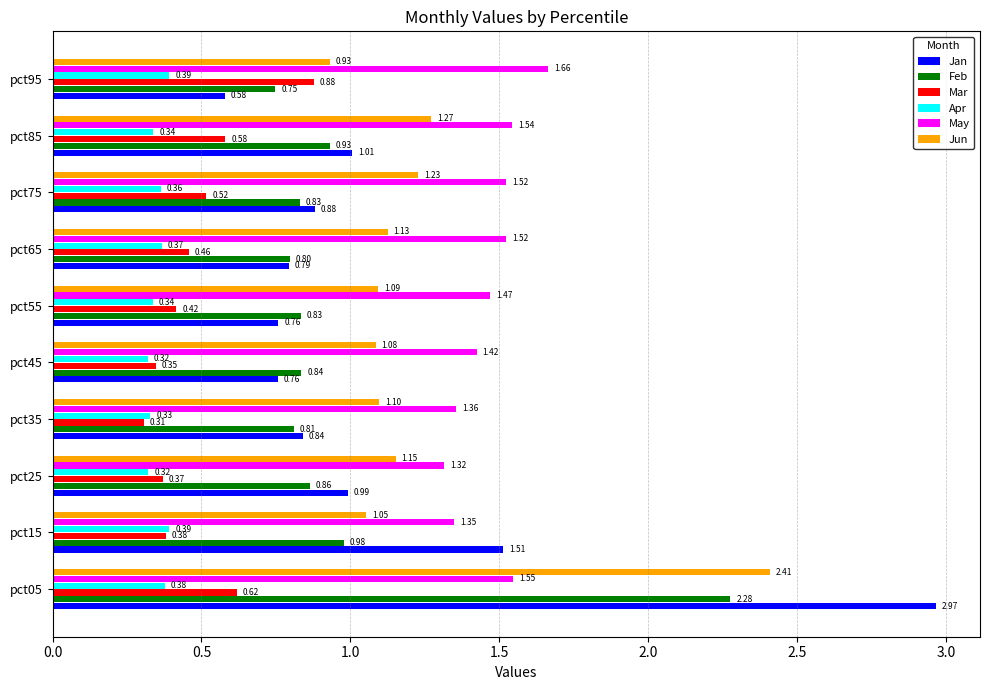

What is the sum of all May values?

14.7